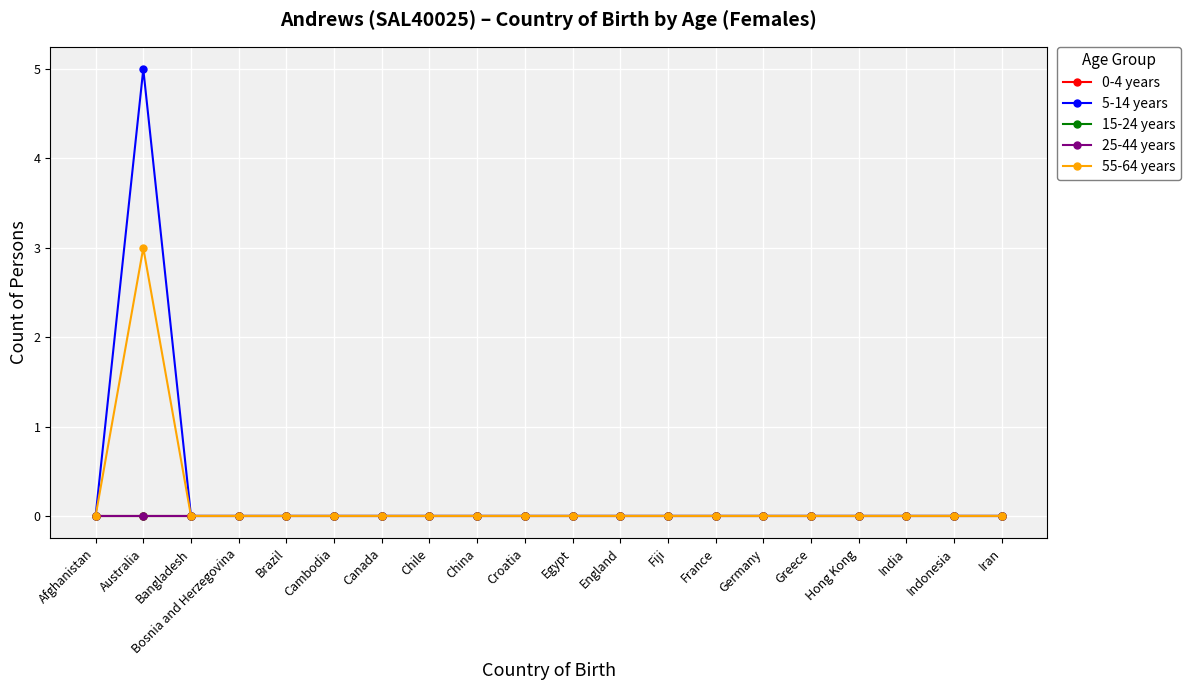

True or false: 0-4 years has more than 0 points higher than both neighbors.

False